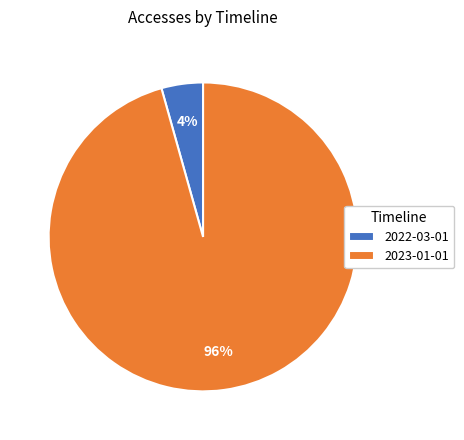

What is the largest slice in the pie chart?

2023-01-01